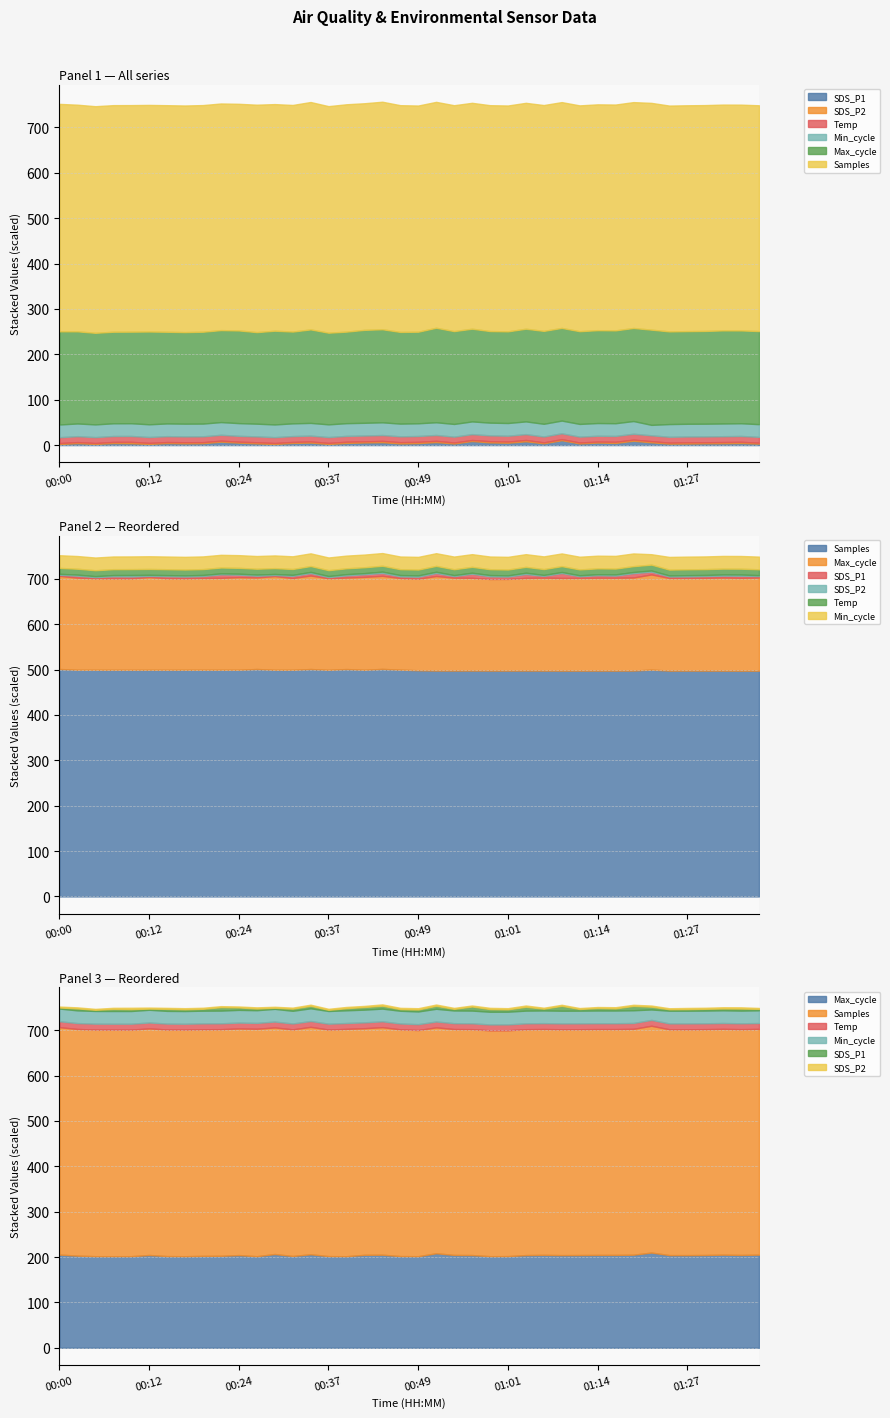

True or false: Temp and Min_cycle cross at least once.

False